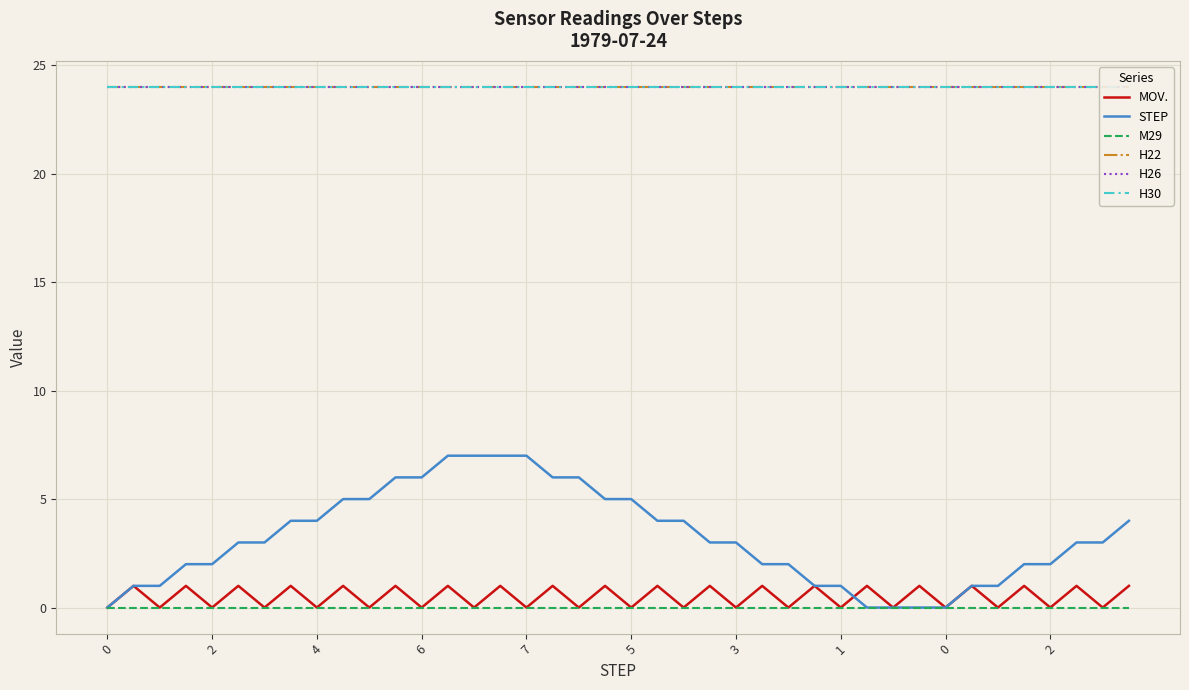

True or false: H22 and M29 intersect in this chart.

False